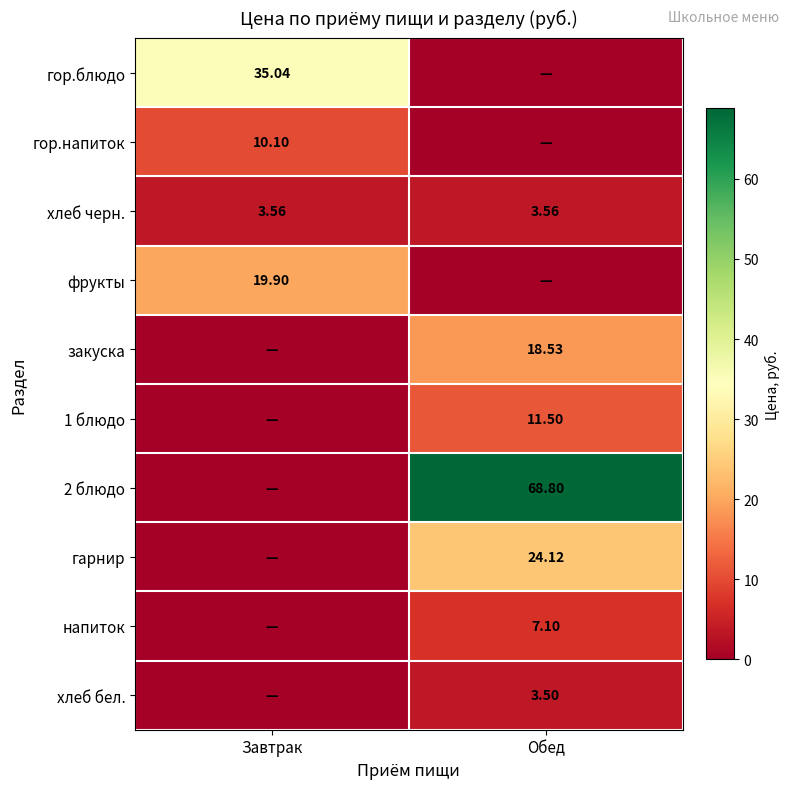

Is the value of фрукты at Завтрак greater than the value of хлеб черн. at Завтрак?

Yes